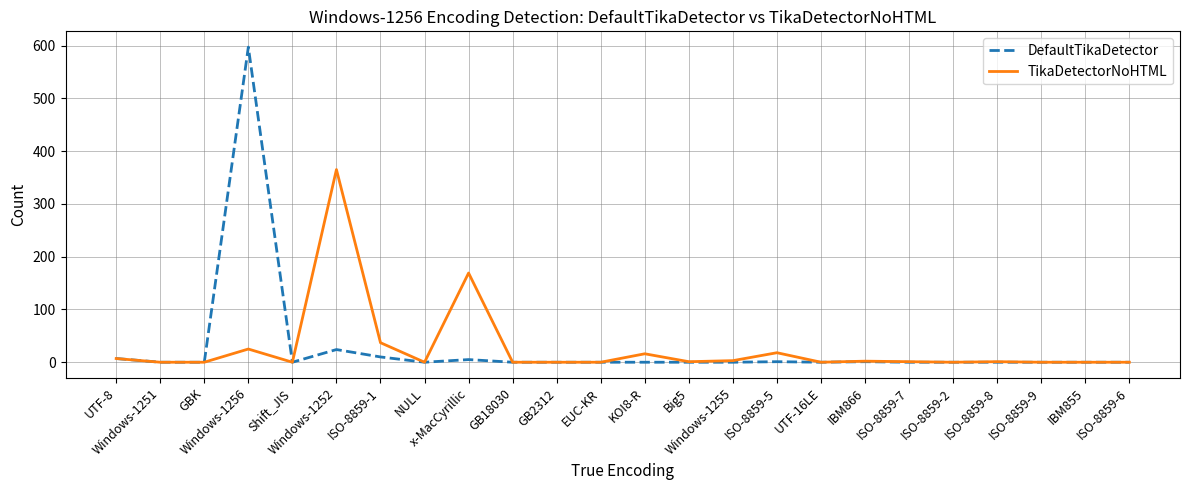

At ISO-8859-1, list the series in order from largest to smallest.

TikaDetectorNoHTML, DefaultTikaDetector